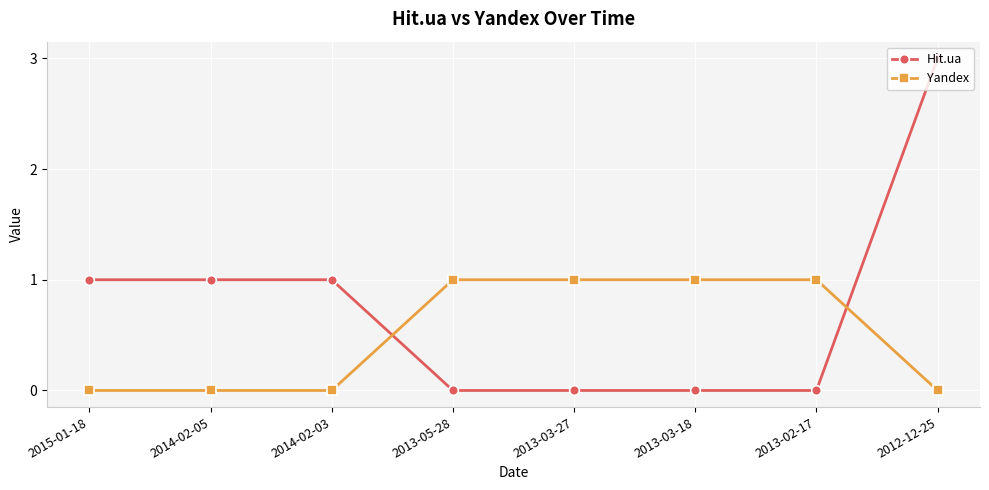

Between 2013-02-17 and 2012-12-25, which series saw the biggest shift?

Hit.ua